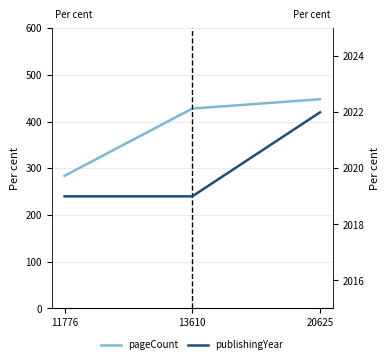

How many publishingYear values are between 2019 and 2022?

3